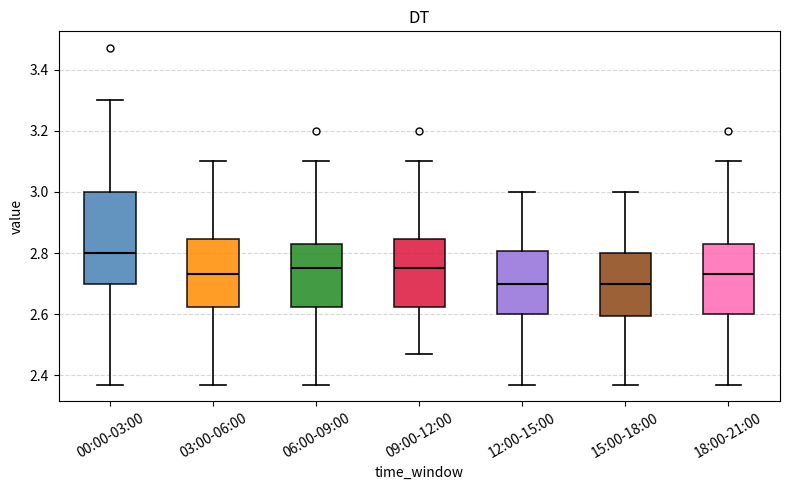

Where does the median line of the box for 12:00-15:00 sit on the y-axis? The values are not printed on the chart, so give them approximately, as read against the axis.

2.70